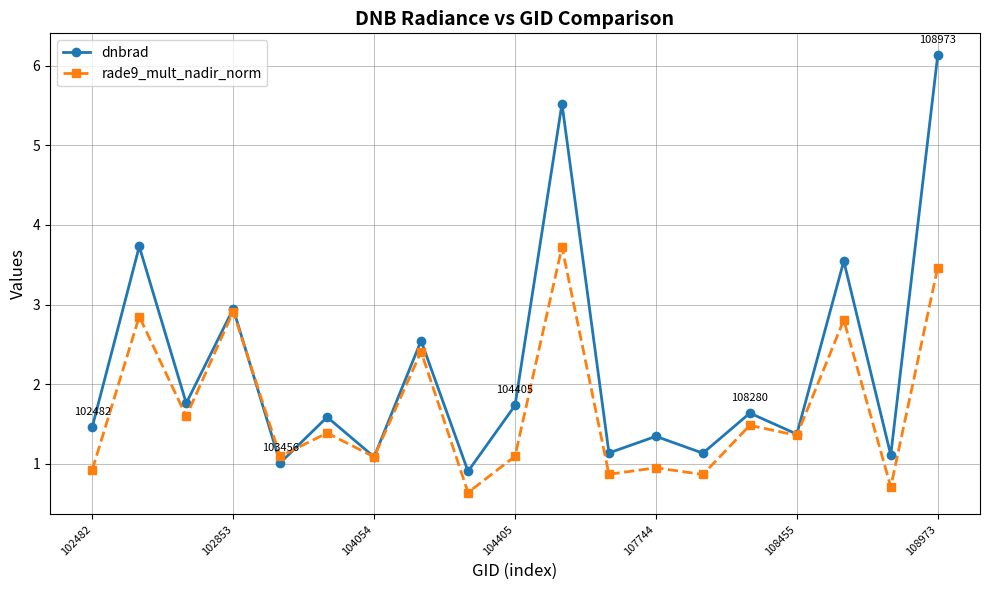

What is the smallest value displayed?

0.6